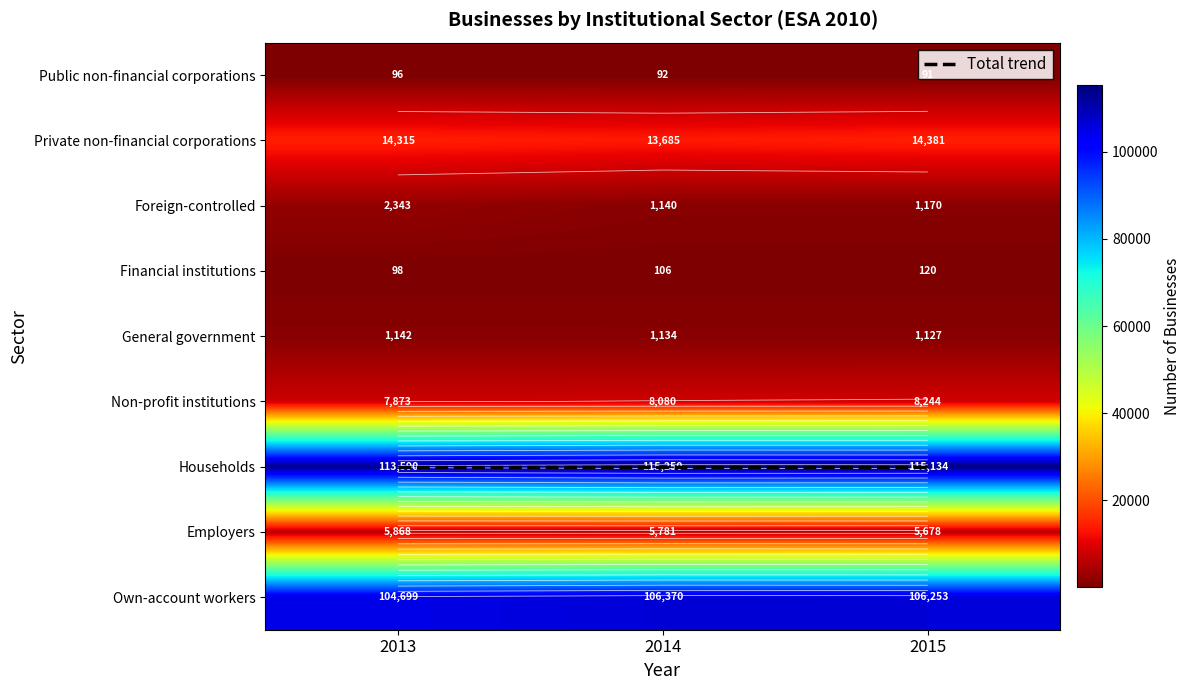

At 2014, list the series in order from largest to smallest.

Households, Own-account workers, Private non-financial corporations, Non-profit institutions, Employers, Foreign-controlled, General government, Financial institutions, Public non-financial corporations